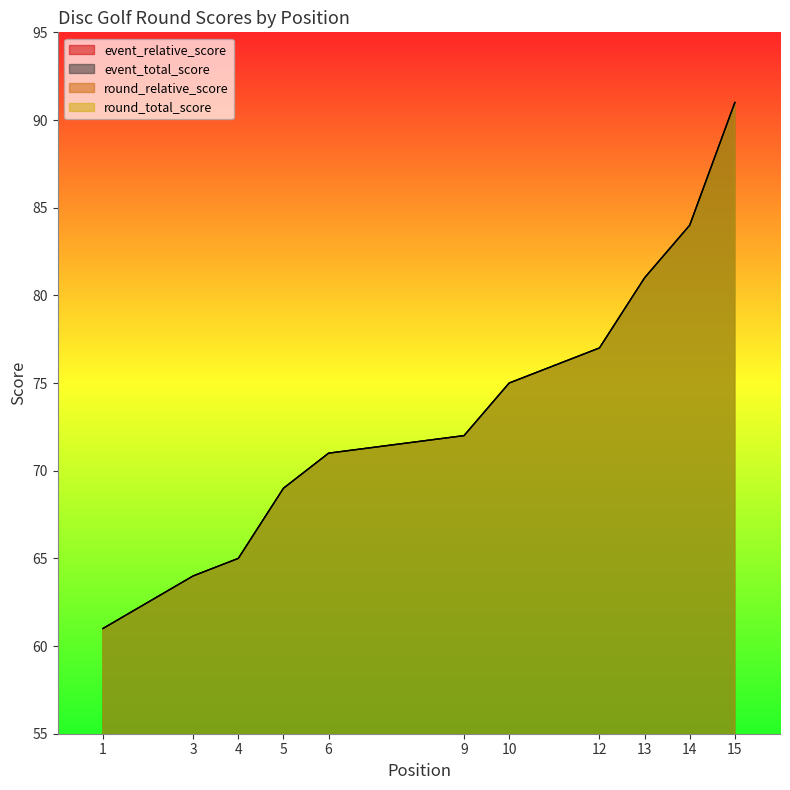

True or false: round_total_score has more than 2 points higher than both neighbors.

False